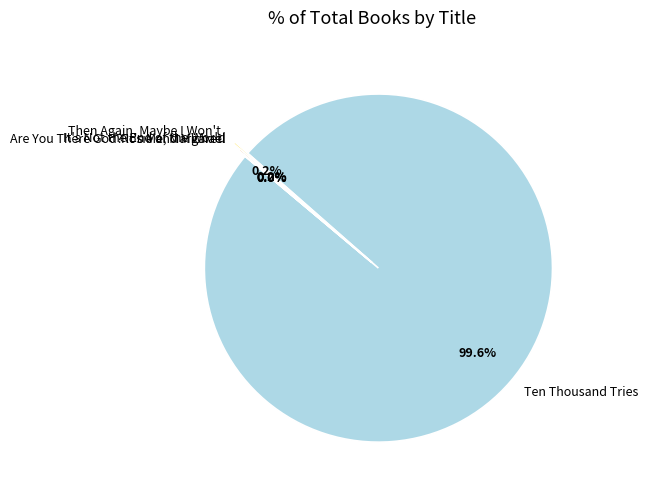

What percentage is NOT represented by Ten Thousand Tries?

0.4%